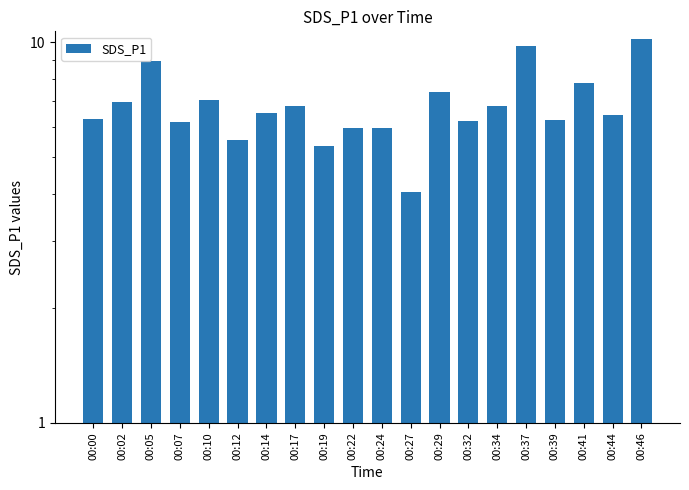

What is the greatest value displayed?

10.2